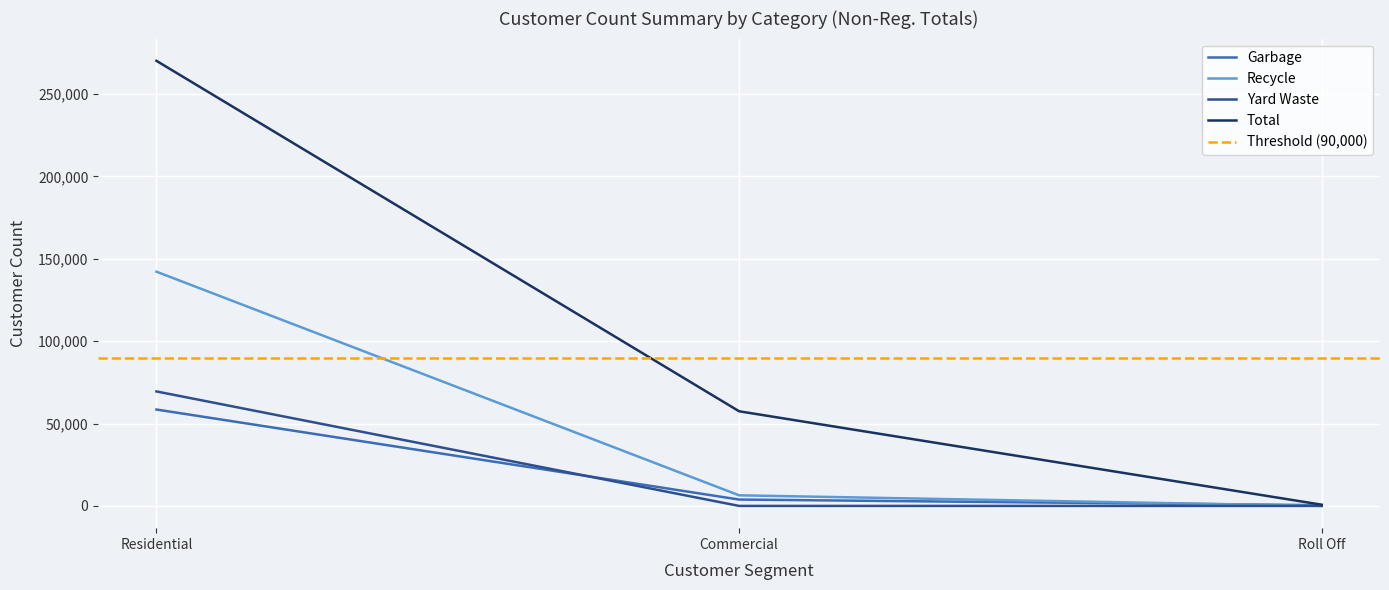

What is the difference between the maximum and second lowest values in the Recycle series?

135744.4